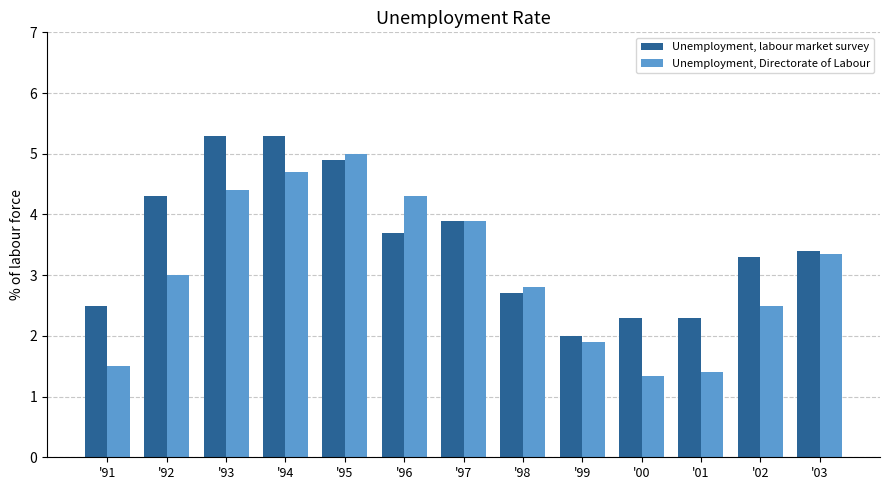

What are all the series names shown in the legend?

Unemployment, labour market survey, Unemployment, Directorate of Labour